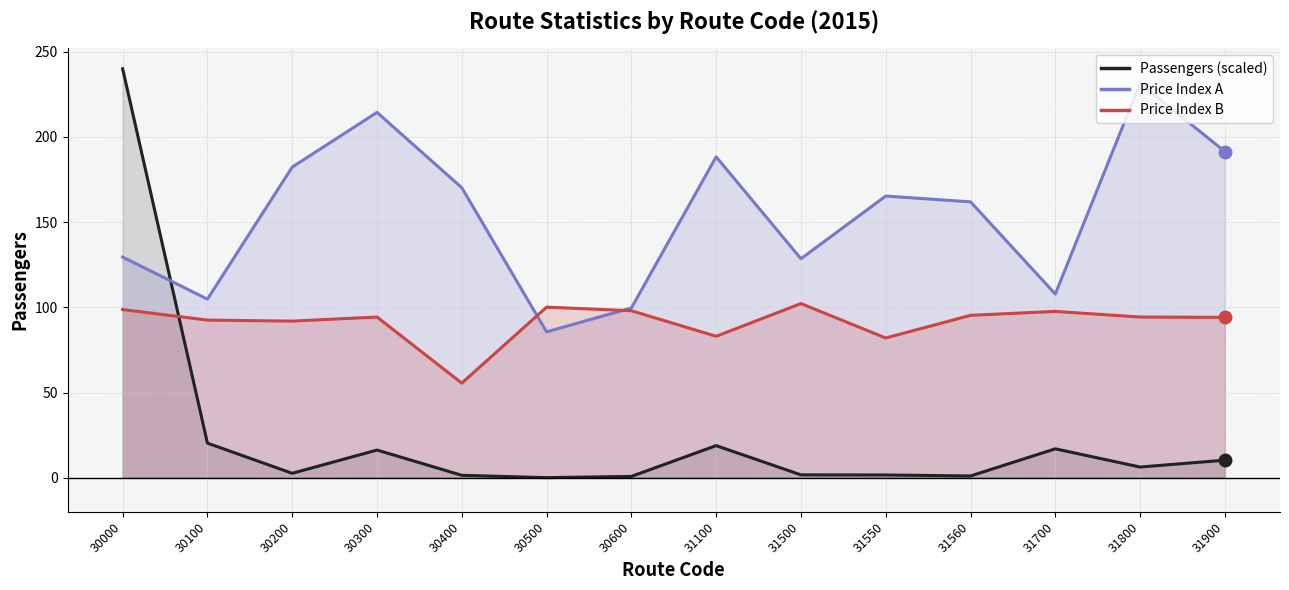

Which series has the widest spread of values?

Passengers